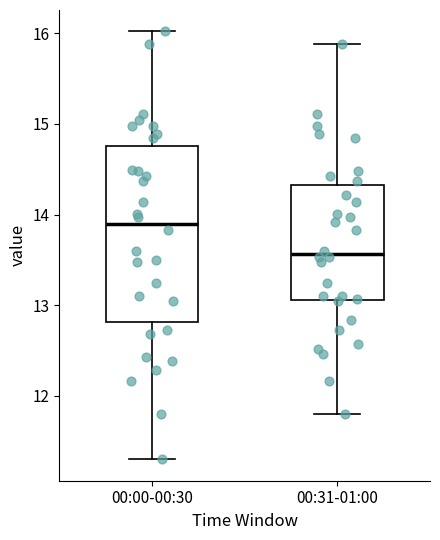

Reading left to right, read every box against the y-axis: the position of its median line, the range the box covers, and the ends of its whiskers. The values are not printed on the chart, so give them approximately, as read against the axis.

00:00-00:30: median 13.9, box 12.8 to 14.8, whiskers 11.3 to 16.0
00:31-01:00: median 13.6, box 13.1 to 14.3, whiskers 11.8 to 15.9